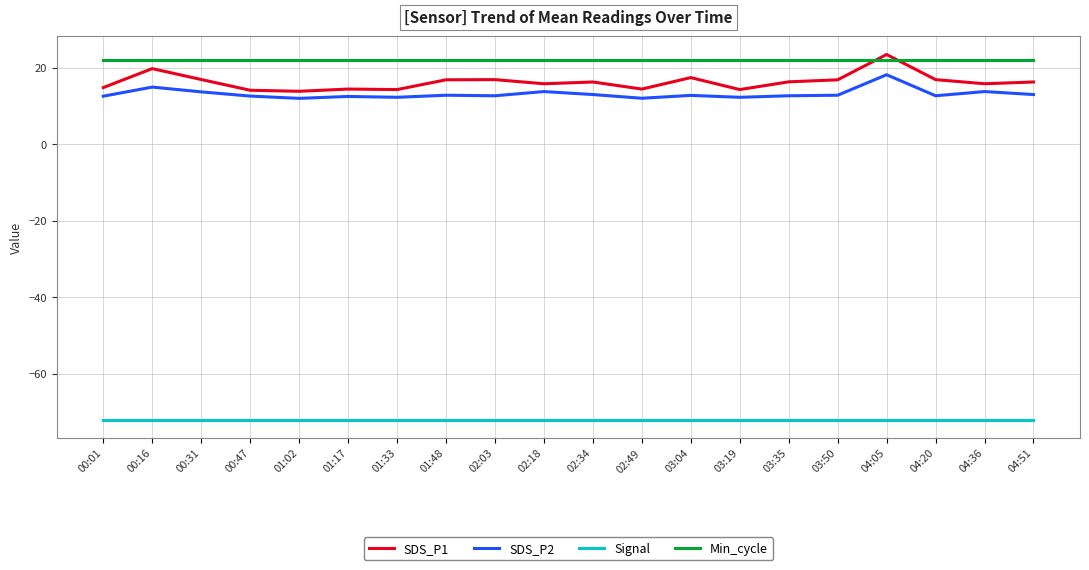

Which series has the largest range (max minus min)?

SDS_P1